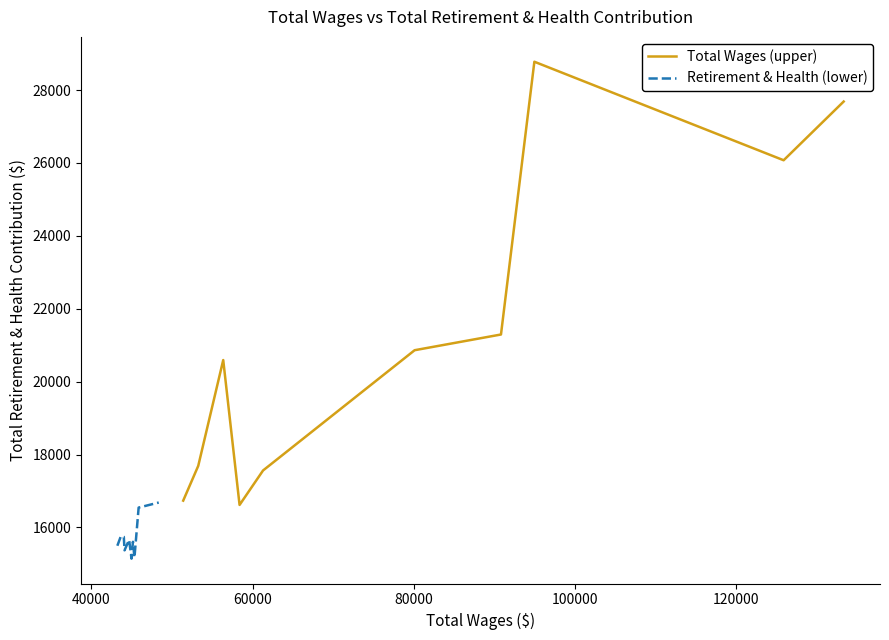

How many lines are shown in the chart?

2